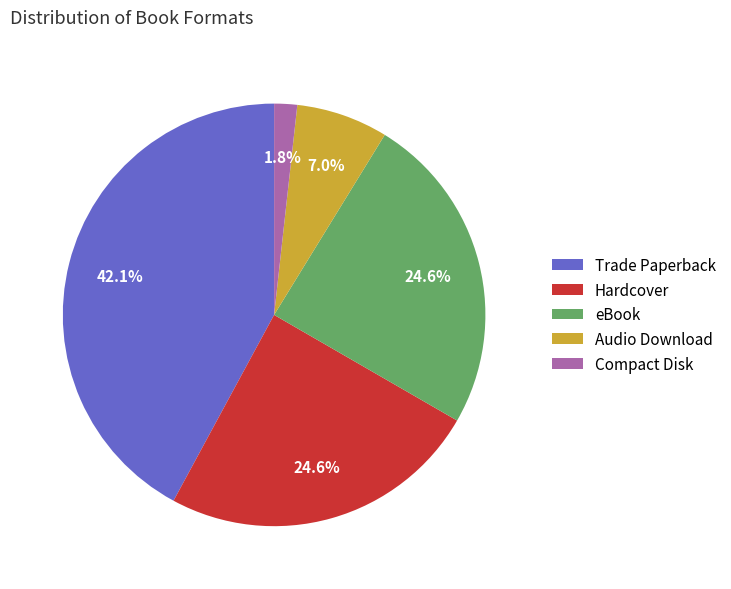

To the nearest percent, what percentage of the pie is Trade Paperback?

42%